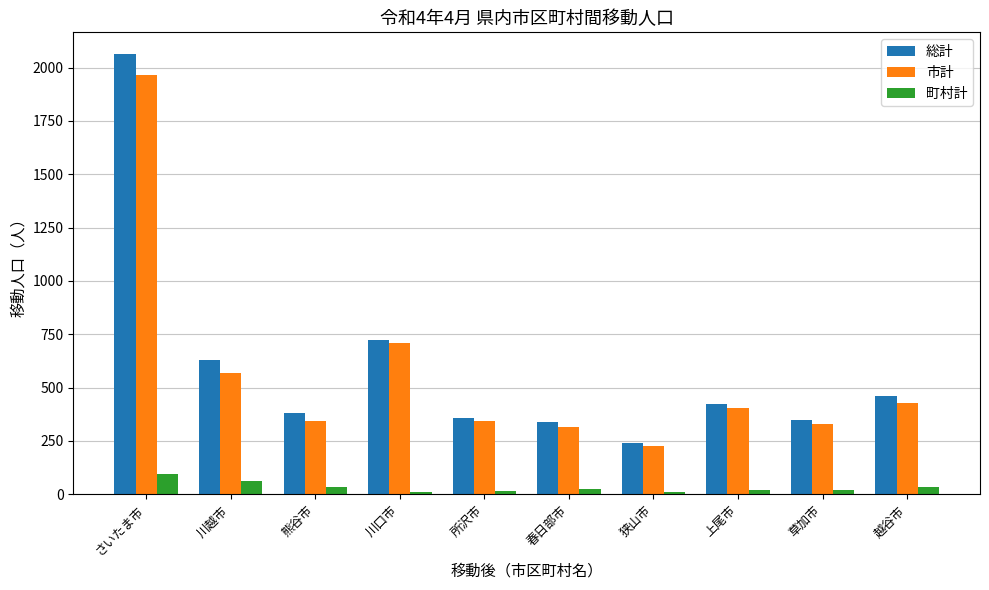

Is the value of 総計 at 越谷市 greater than the value of 町村計 at 春日部市?

Yes